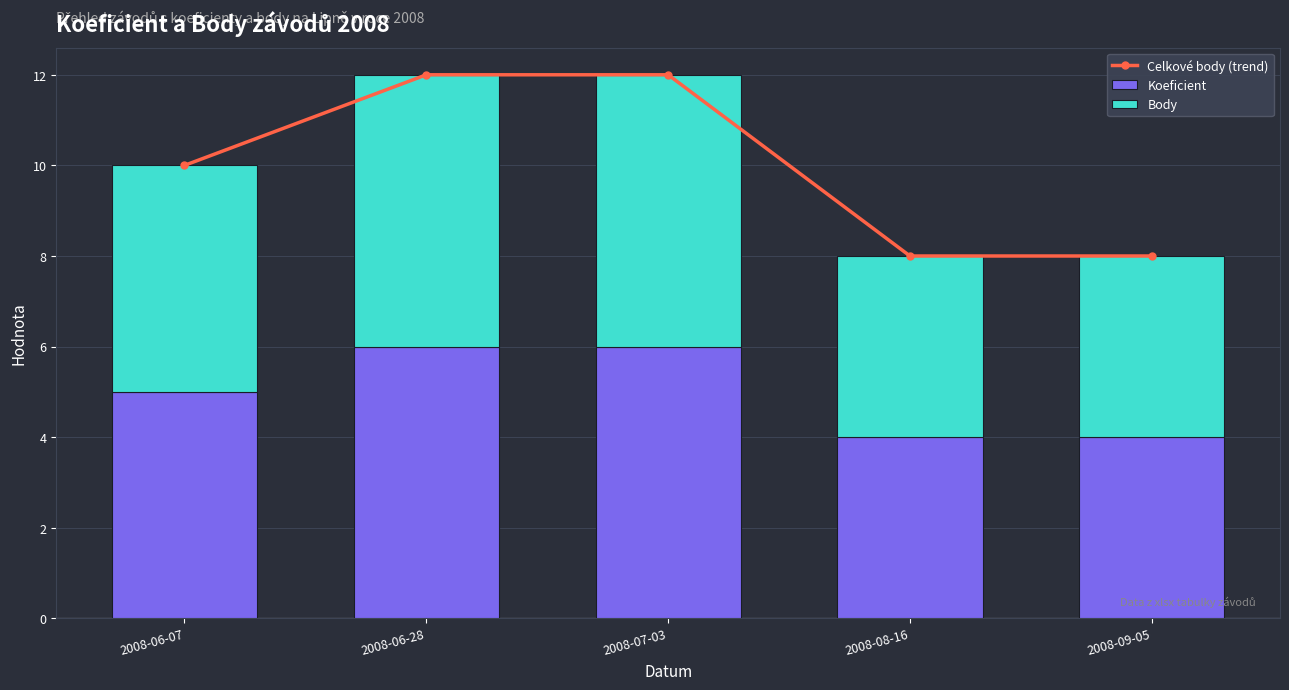

At which label does Koeficient first exceed 5?

2008-06-28